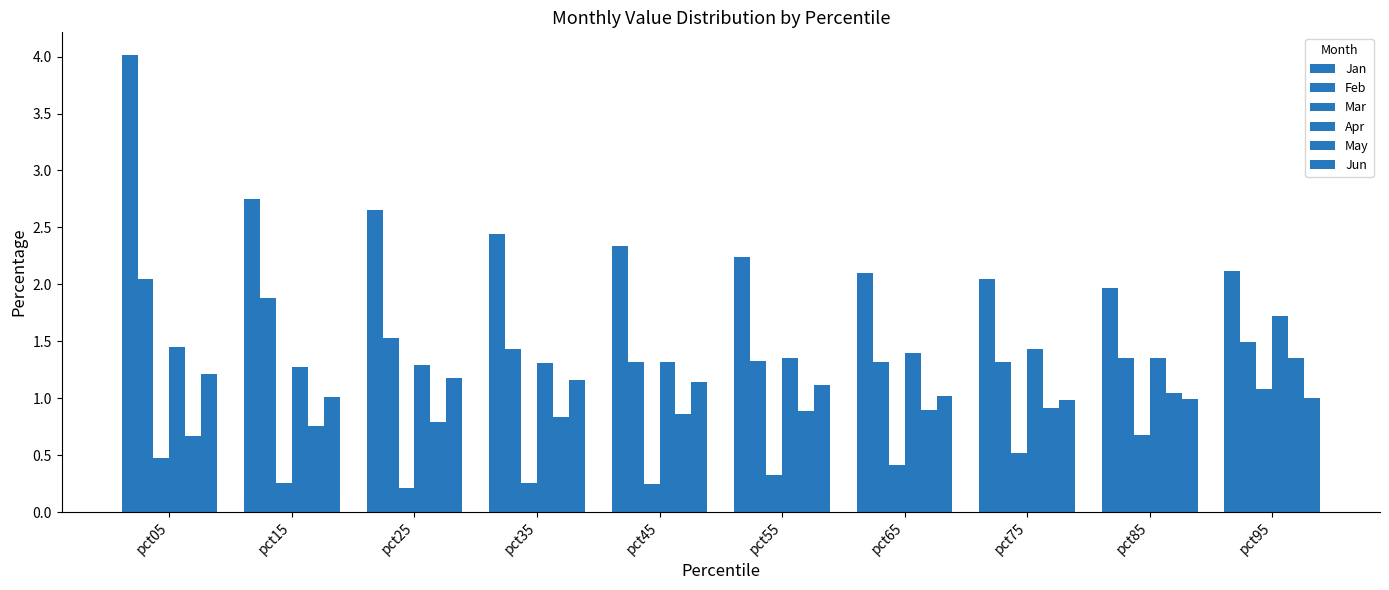

Which series has the largest range (max minus min)?

Jan